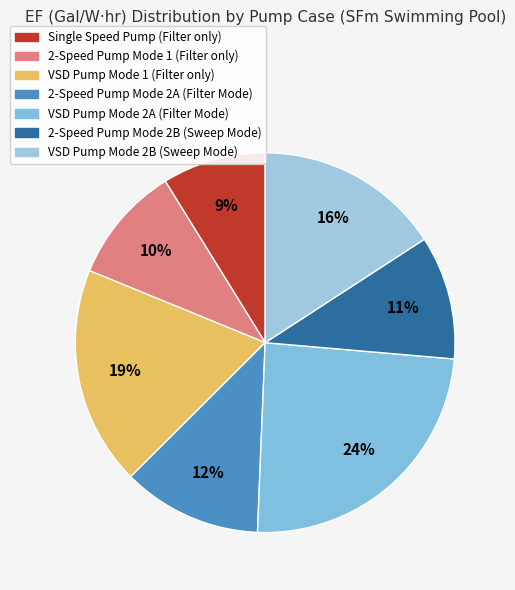

What is the total percentage of Single Speed Pump (Filter only) and VSD Pump Mode 1 (Filter only)?

27.5%